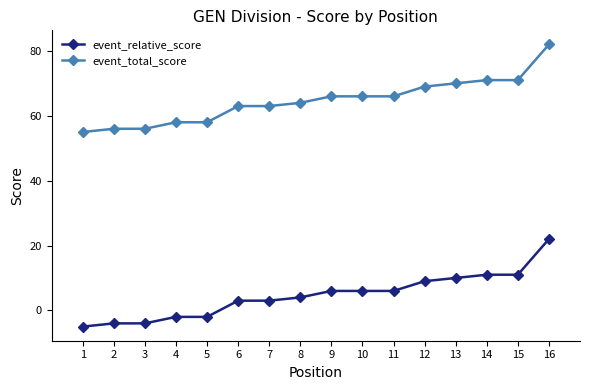

What is the difference between the maximum and minimum values in the event_relative_score series?

27